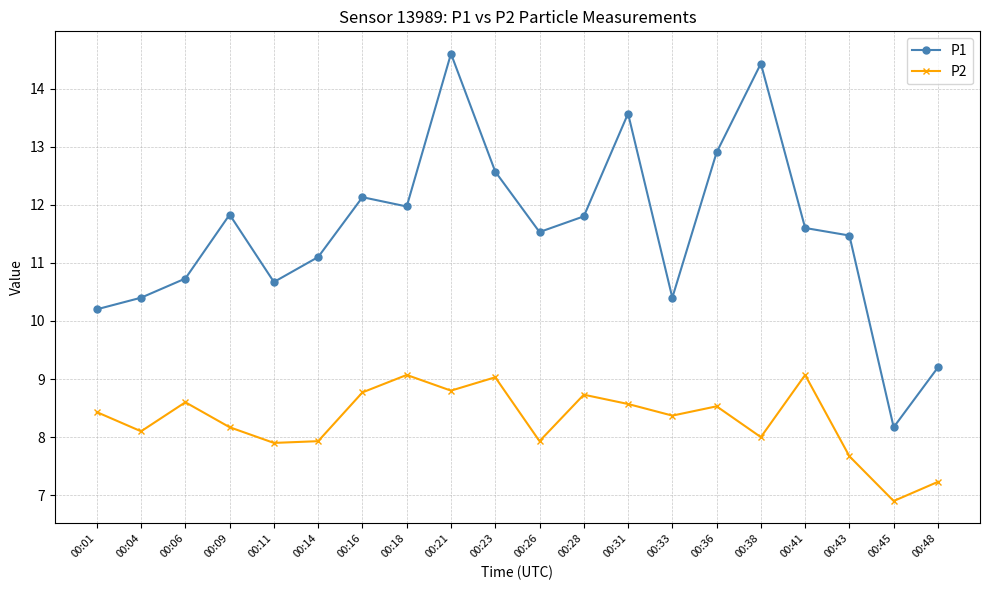

Which series has the largest total across all categories?

P1